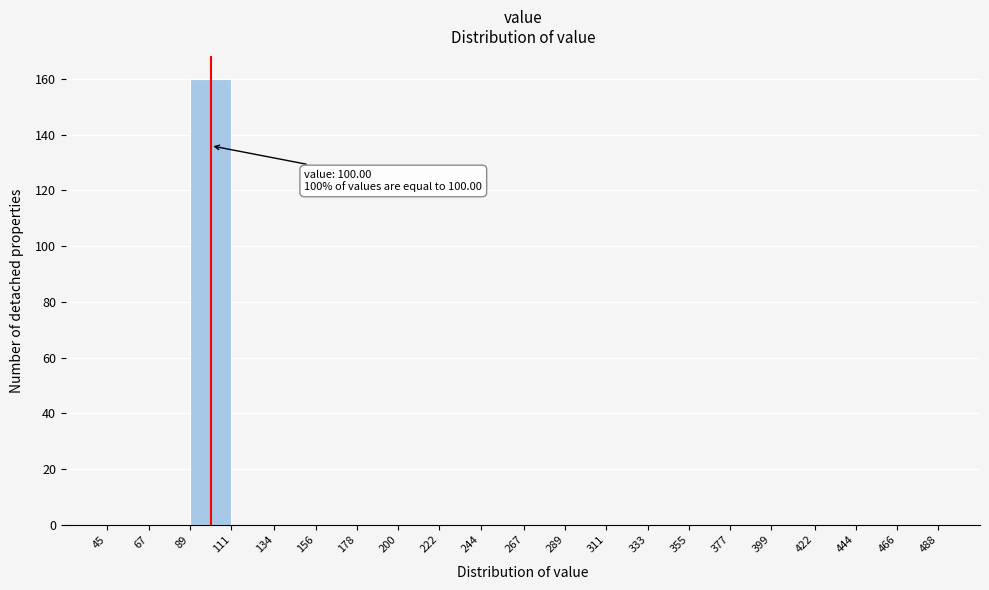

Which range on the x-axis has the tallest bar?

89 to 111